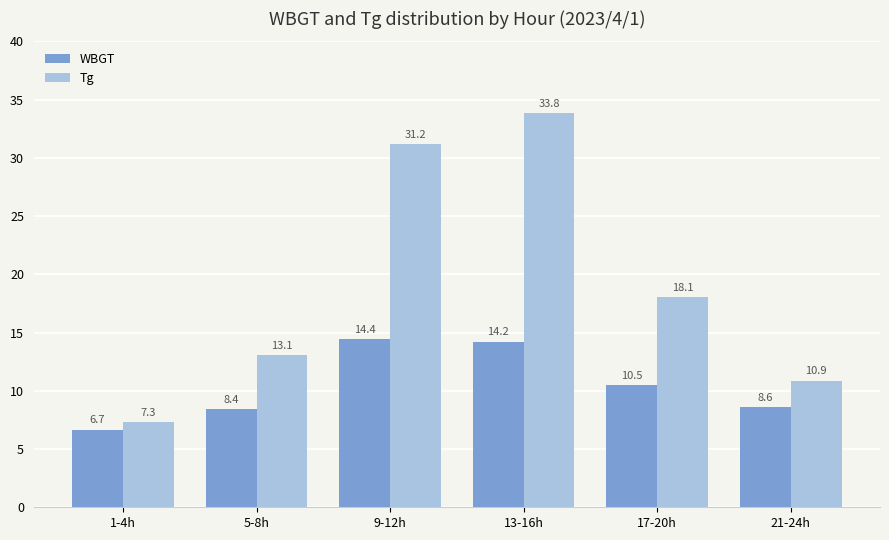

What is the label of the 6th bar from the right?

1-4h